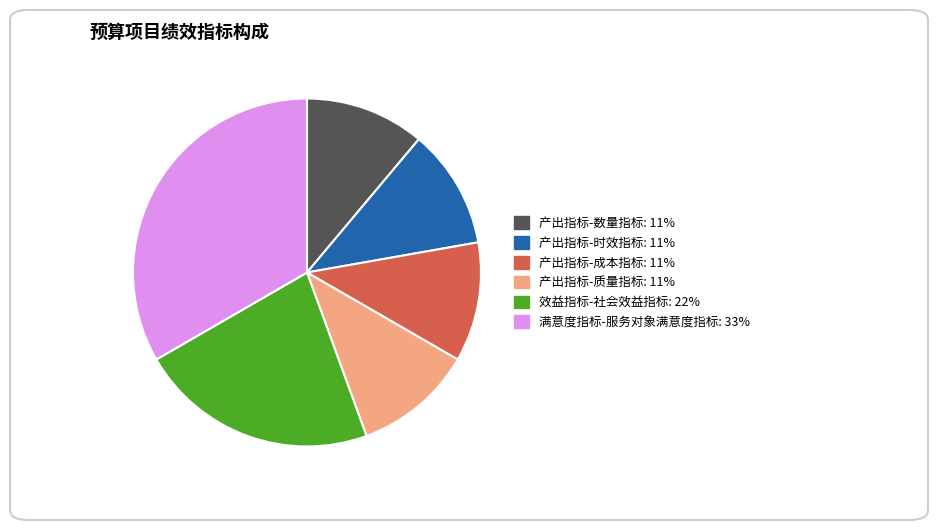

How many slices are in this pie chart?

6